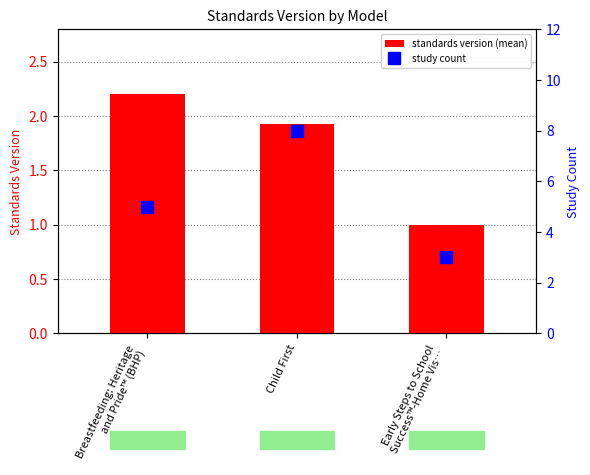

At which label is standards version (mean) closest to 1?

Early Steps to School
Success™-Home Vis…